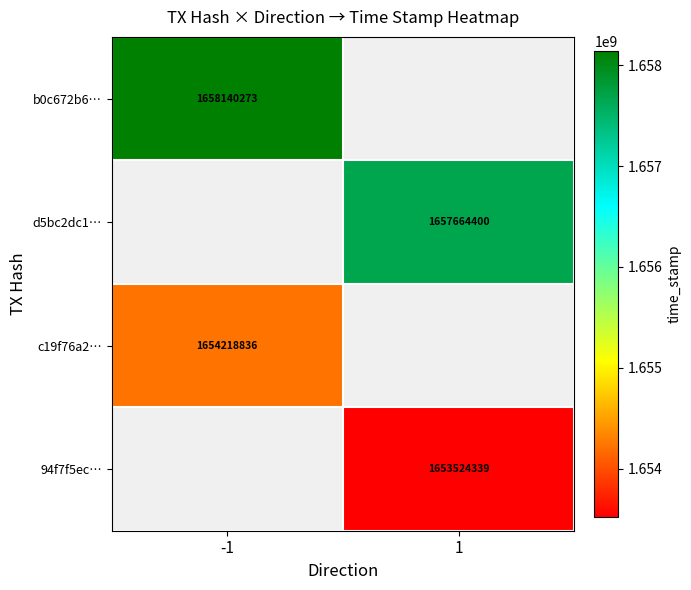

What is the maximum value shown in the chart?

1658140273.0